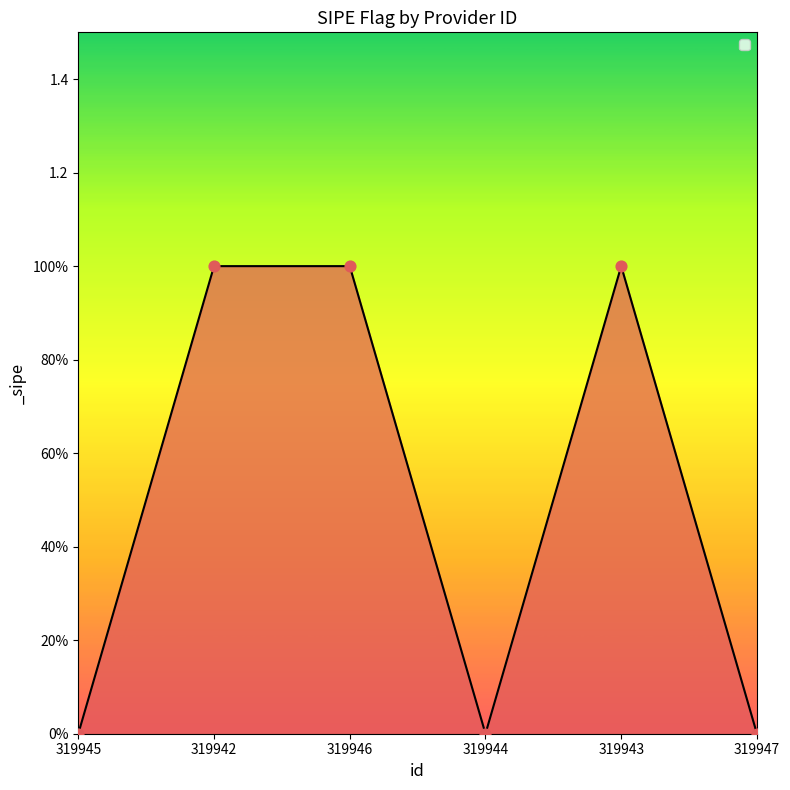

Which has a higher value, 319943 or 319944?

319943